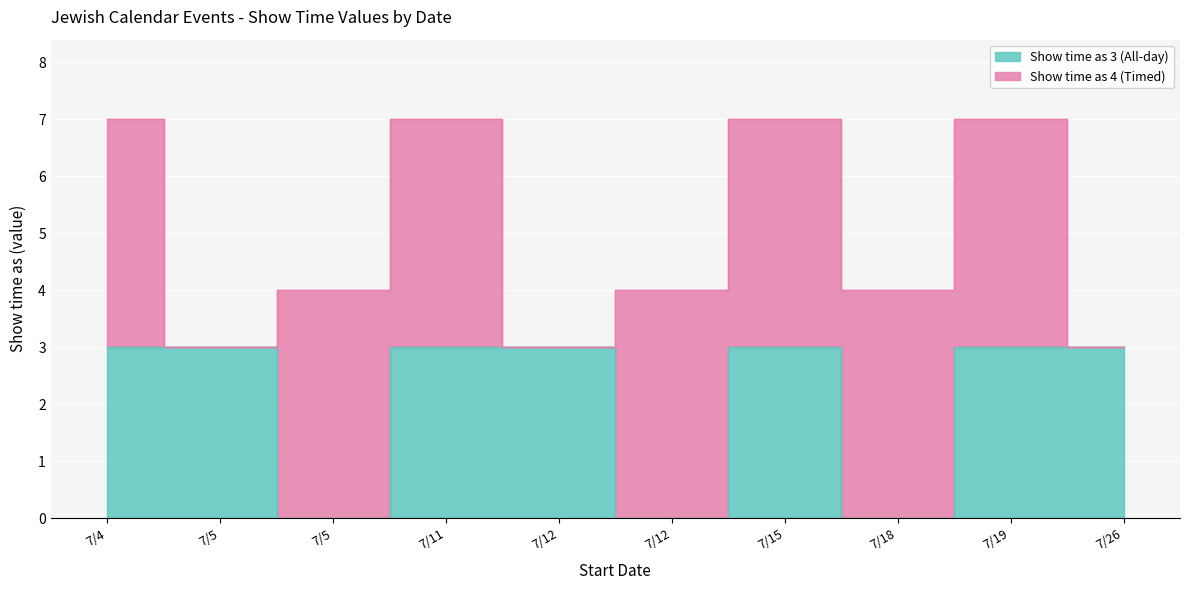

Reading left to right, what are all the values shown in this chart?

3	3	0	3	3	0	3	0	3	3